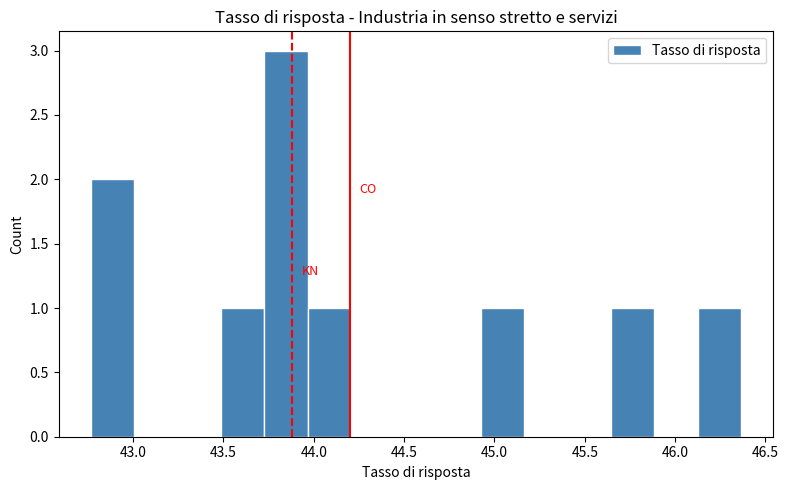

Which range on the x-axis has the tallest bar?

43.75 to 43.95